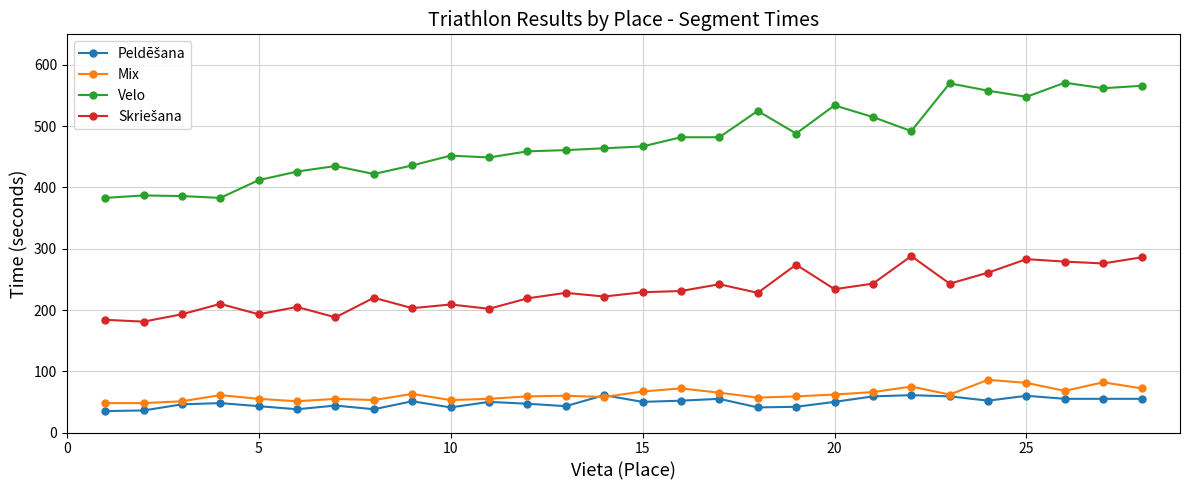

What is the lowest value of the Mix series?

48